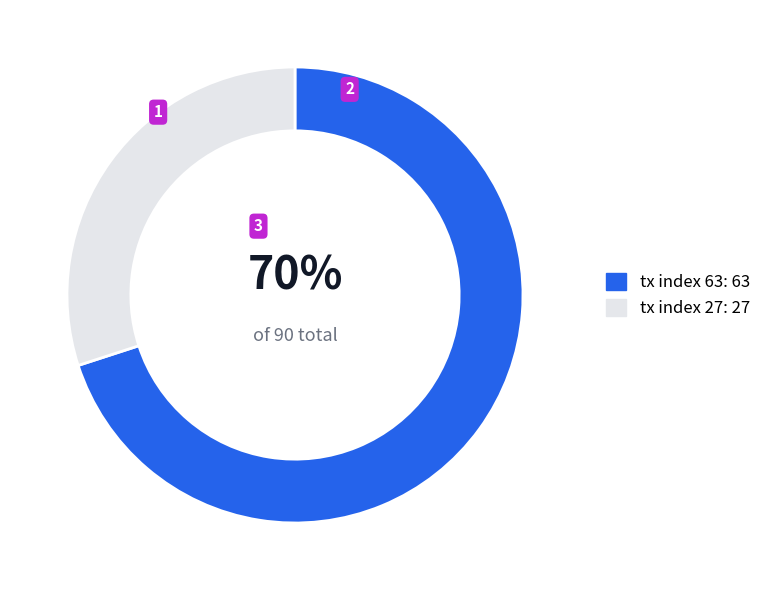

Is there any slice that represents more than half of the pie?

Yes